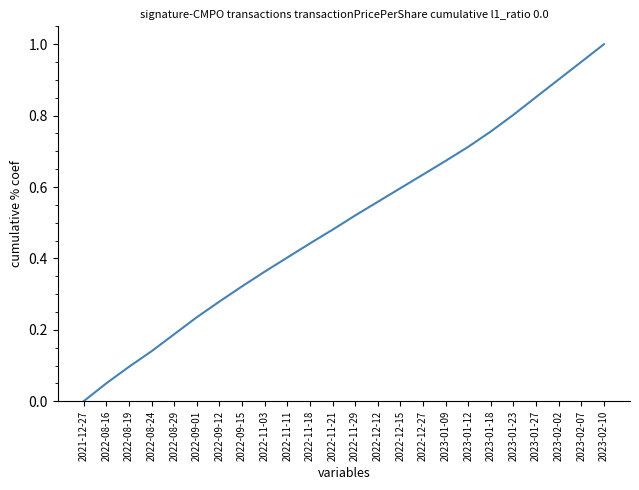

What position from the right is 2023-02-10?

1